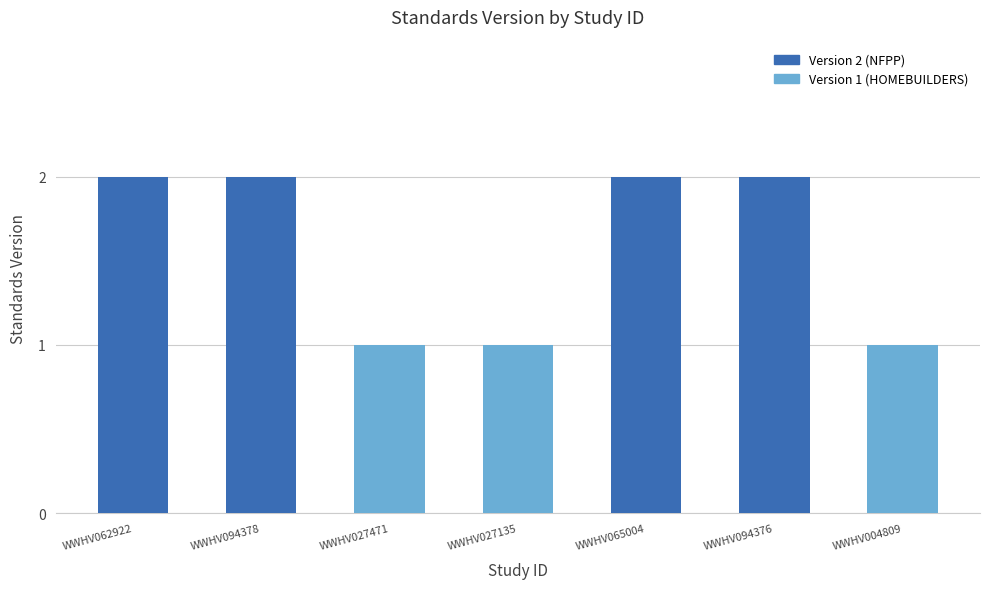

Is it true that the value at WWHV027471 is 2?

False